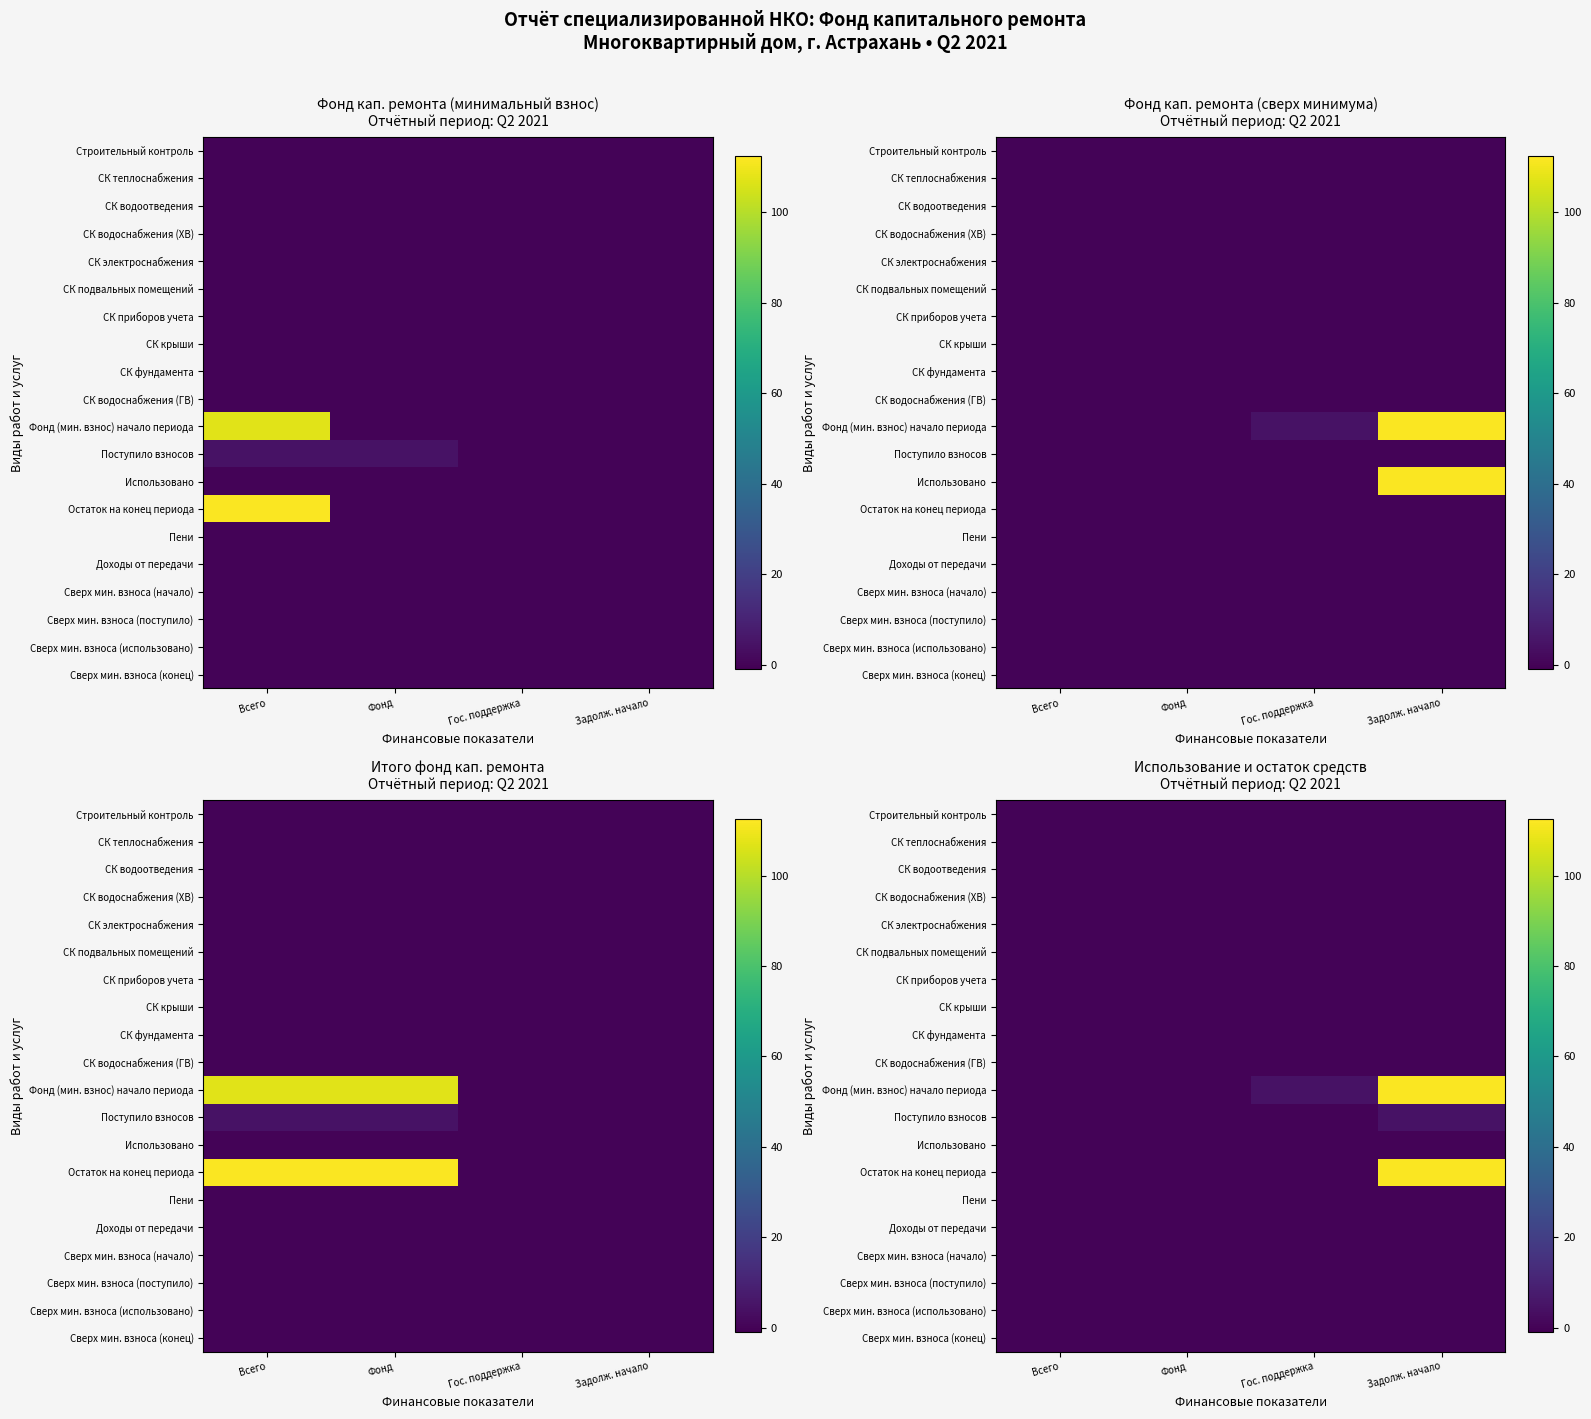

The Сверх мин. взноса (конец) series shows -0.0 at Всего. True or false?

True